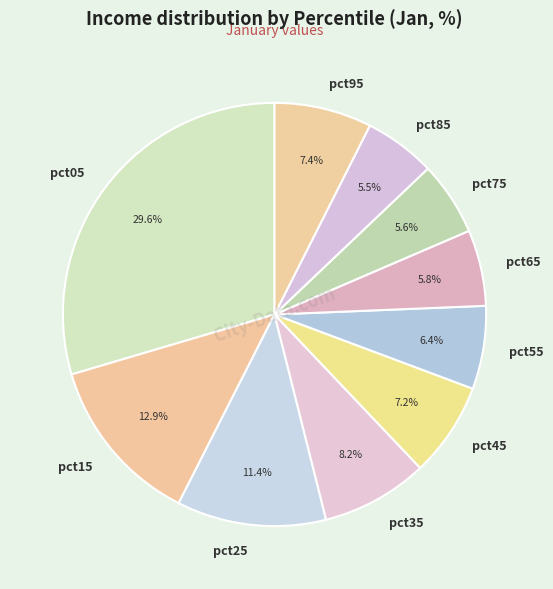

Is pct45 the majority of the pie?

No